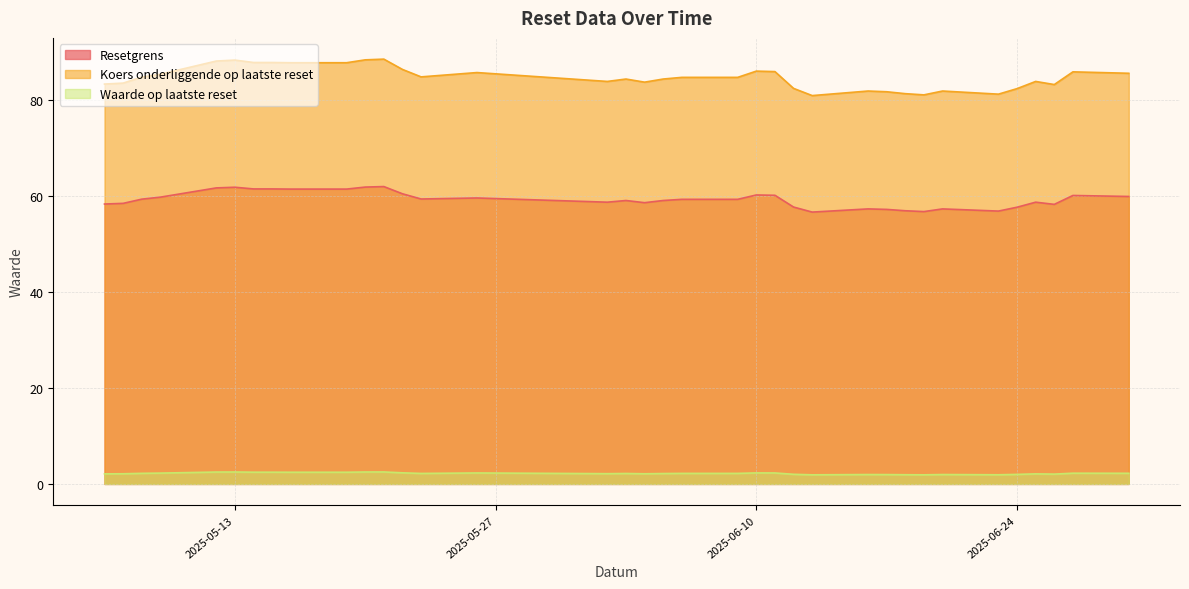

At which category is the sum across all series the highest?

2025-05-21